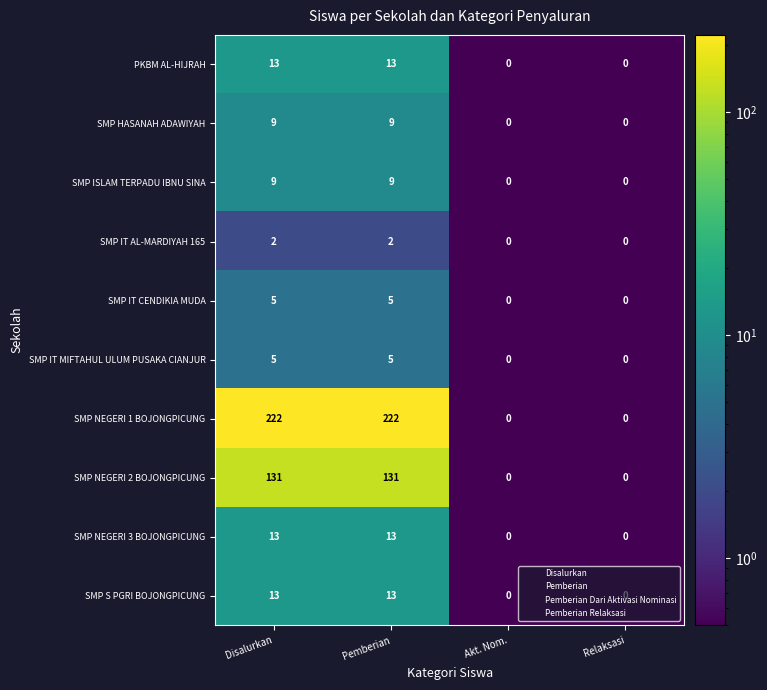

Read the SMP NEGERI 3 BOJONGPICUNG value at Pemberian, to the nearest 5.

15